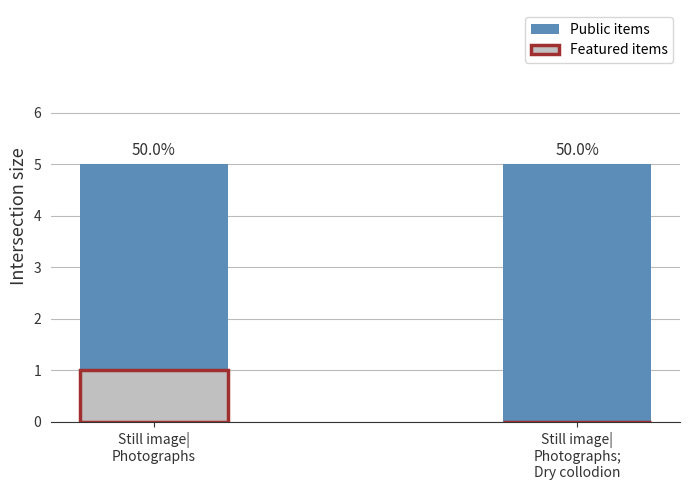

Reading left to right, extract all data points from this chart.

Public items: 5	5
Featured items: 1	0